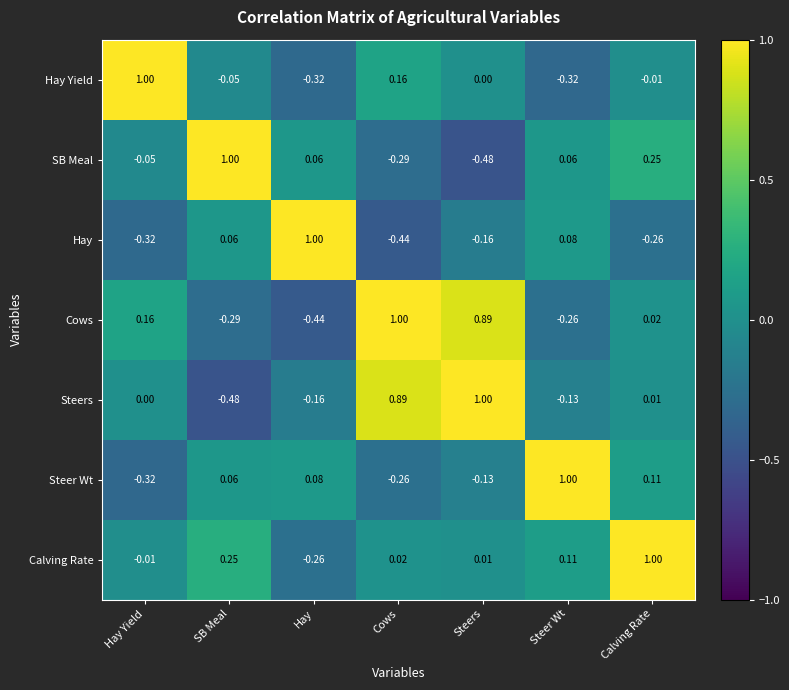

Rank the categories by Steers value from highest to lowest.

Steers, Cows, Calving Rate, Hay Yield, Steer Wt, Hay, SB Meal